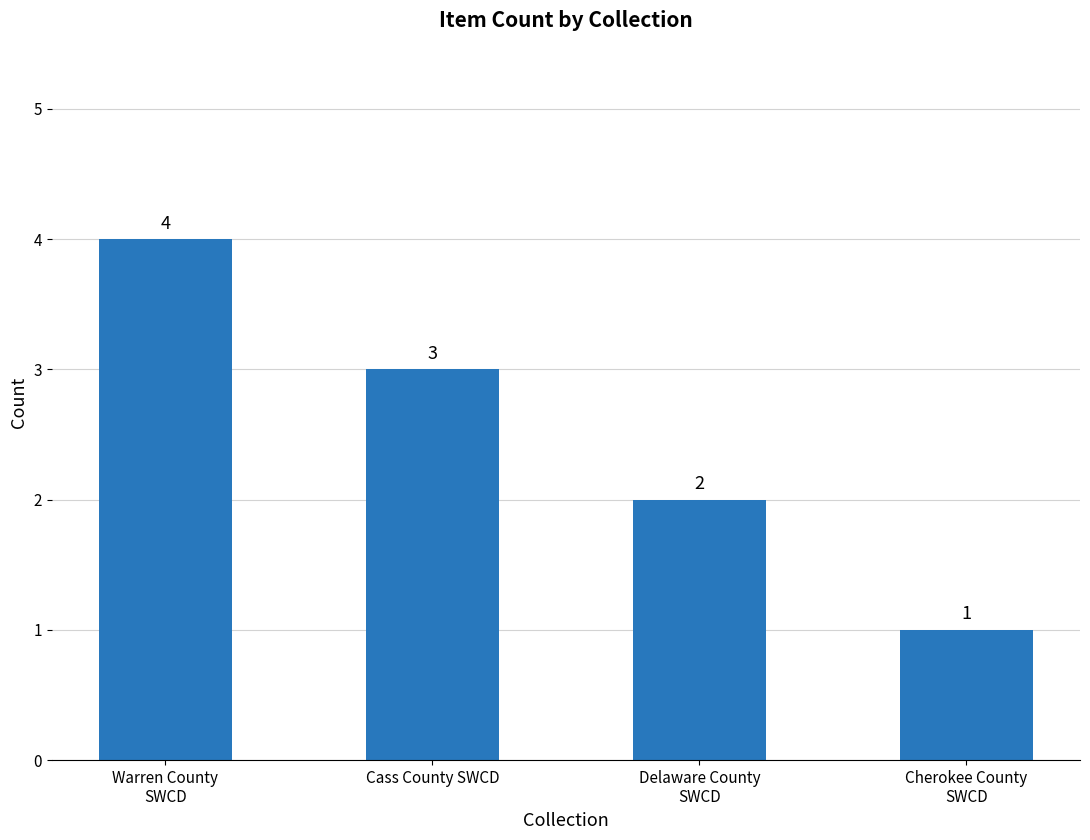

At which label is the value closest to 2?

Delaware County
SWCD